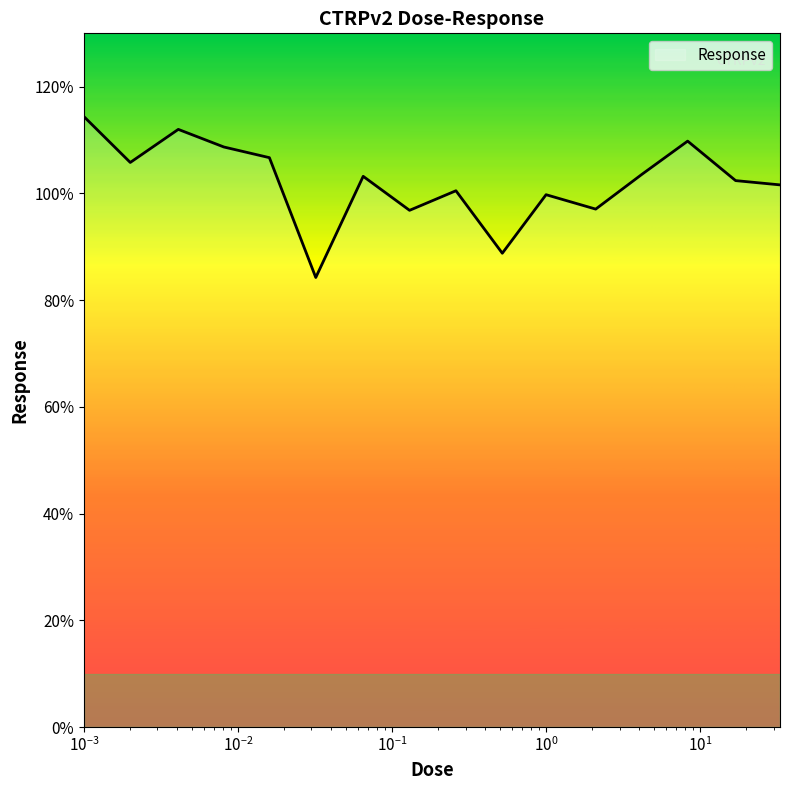

What is the greatest value displayed?

114.4